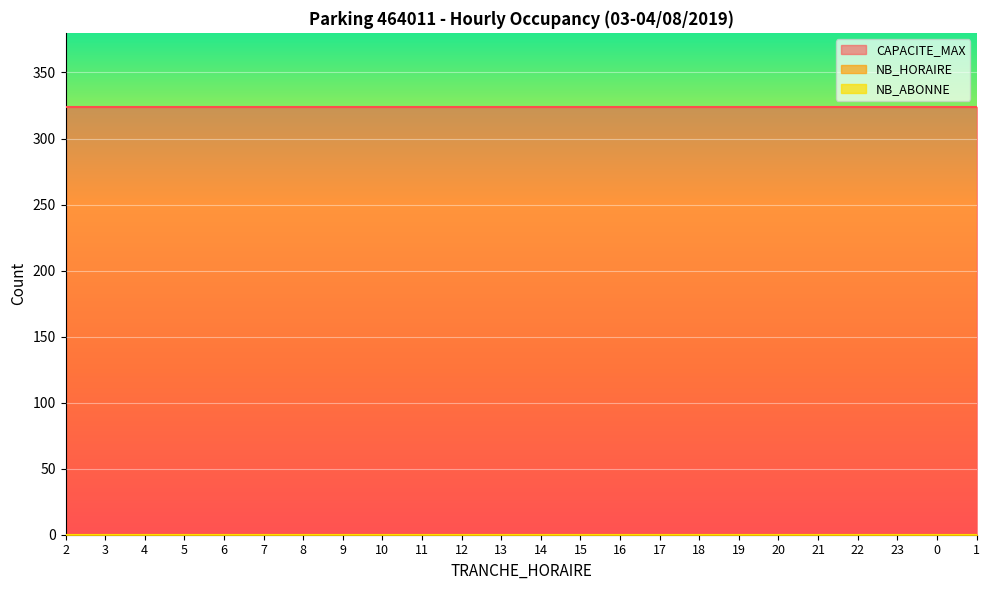

What is the approximate value of TRANCHE_HORAIRE at 6, to the nearest 10?

10